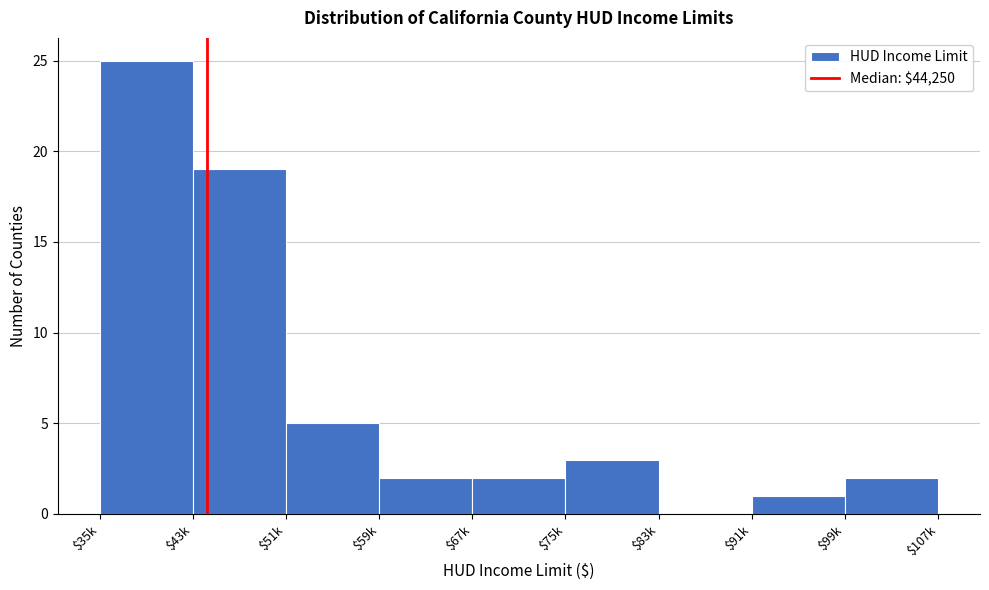

The value at $83k is 14. True or false?

False